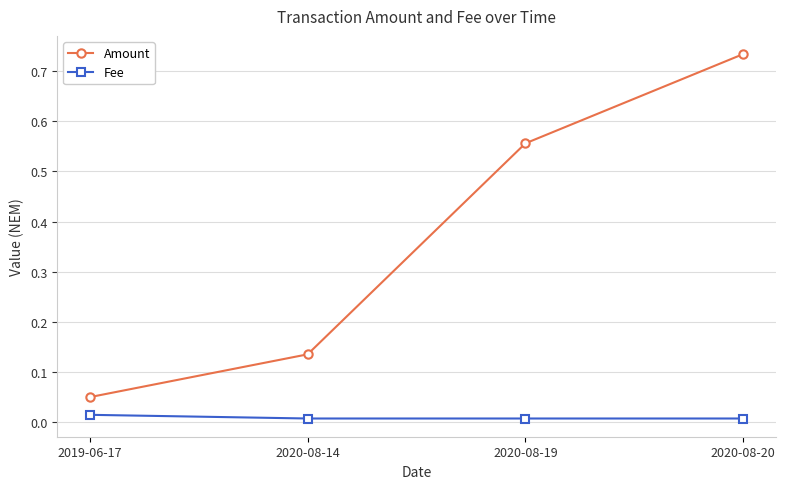

Is it true that Fee equals 0.0 at 2020-08-19?

True